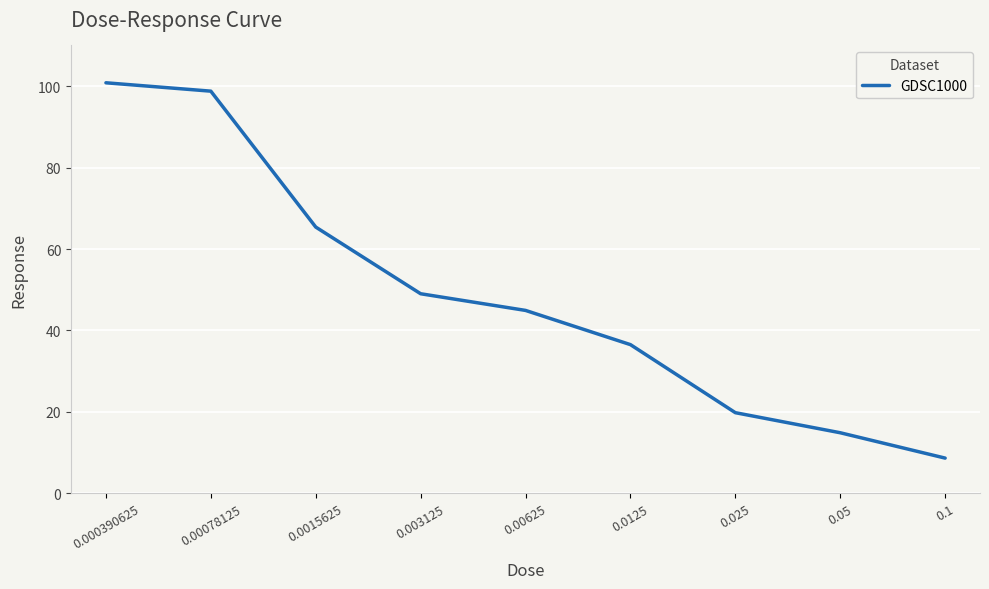

Where does the data first go above 44?

0.000390625